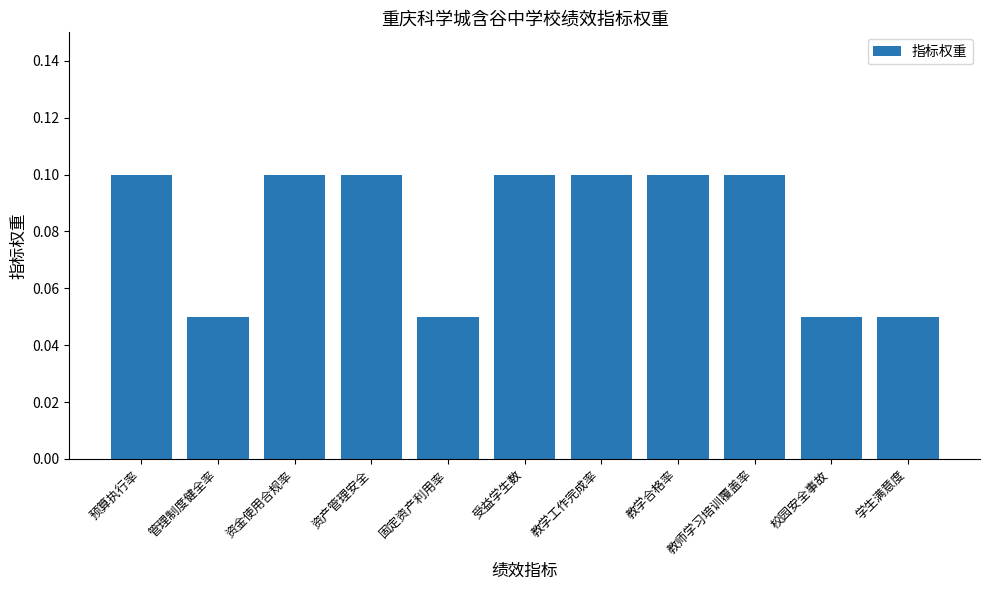

The chart shows a value of 0.1 at 受益学生数. True or false?

True